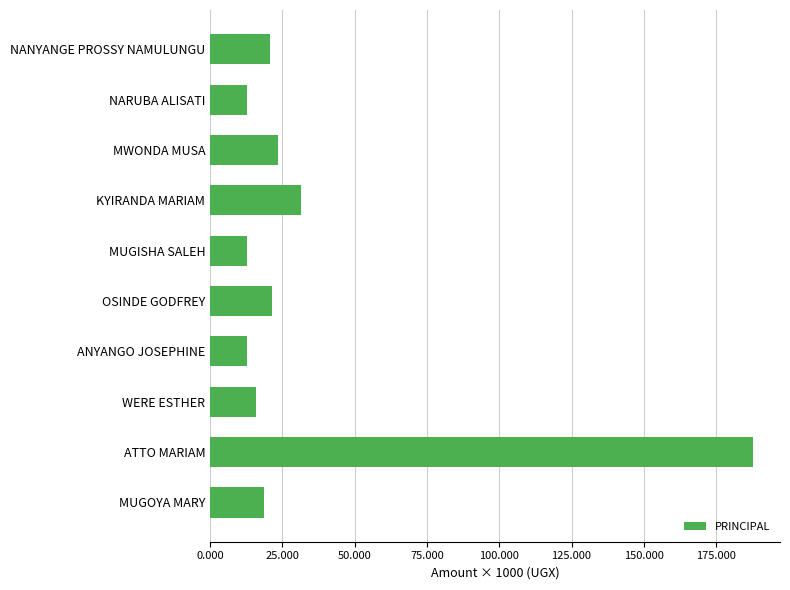

What is the smallest value displayed?

12700